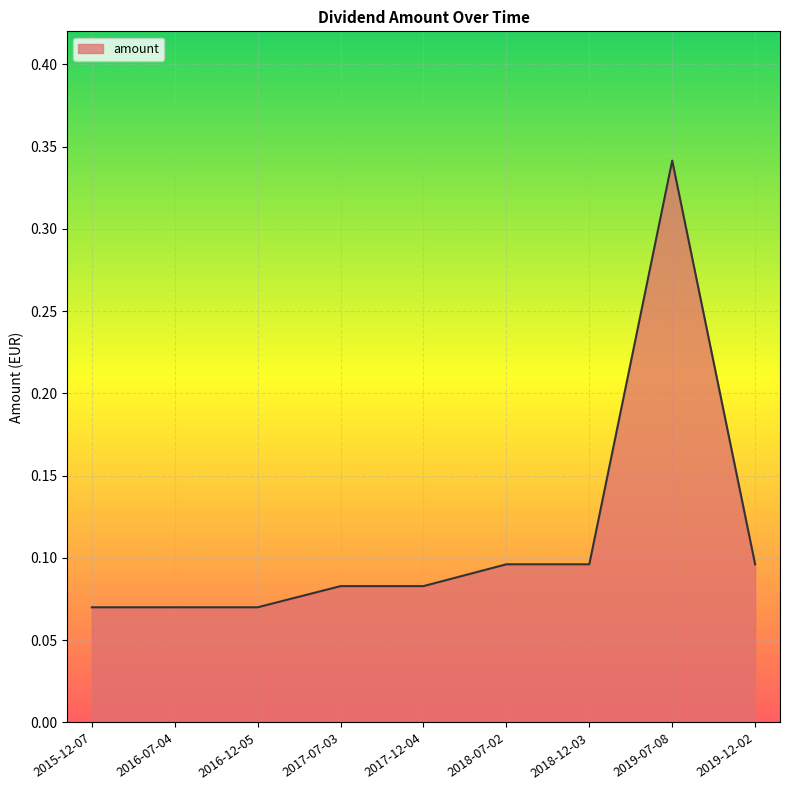

What position from the left is 2019-07-08?

8